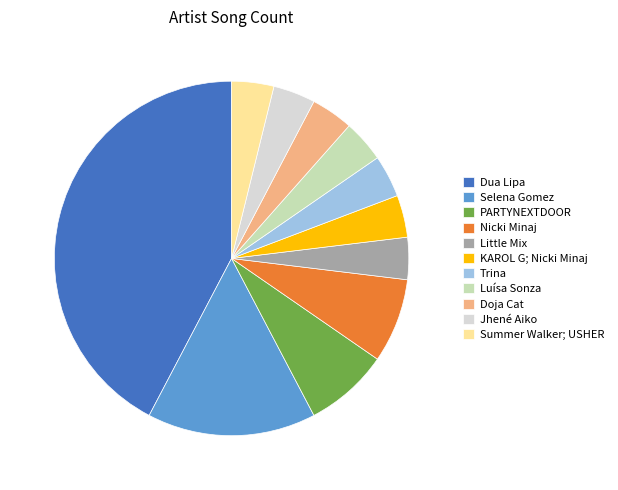

How many segments does this pie chart have?

11